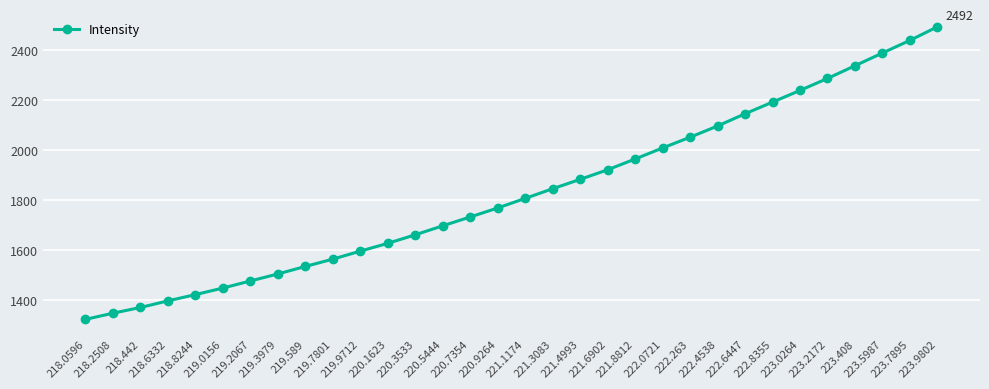

What is the label of the 14th point from the left?

220.5444